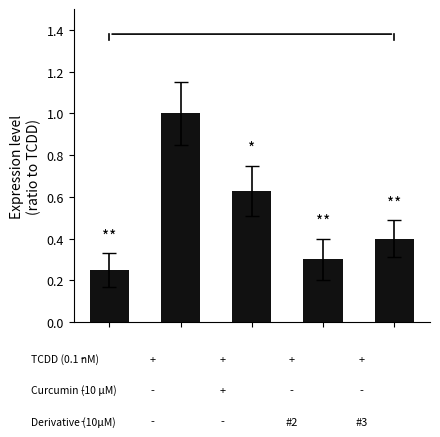

What is the value of the 4th bar from the left?

0.3